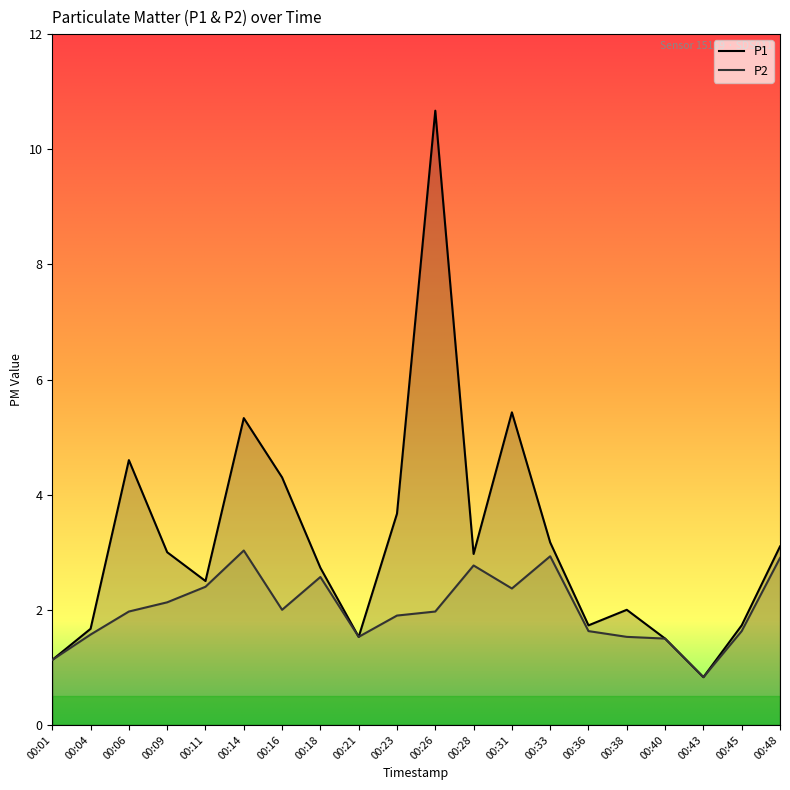

Which label corresponds to the smallest value in the chart?

00:43